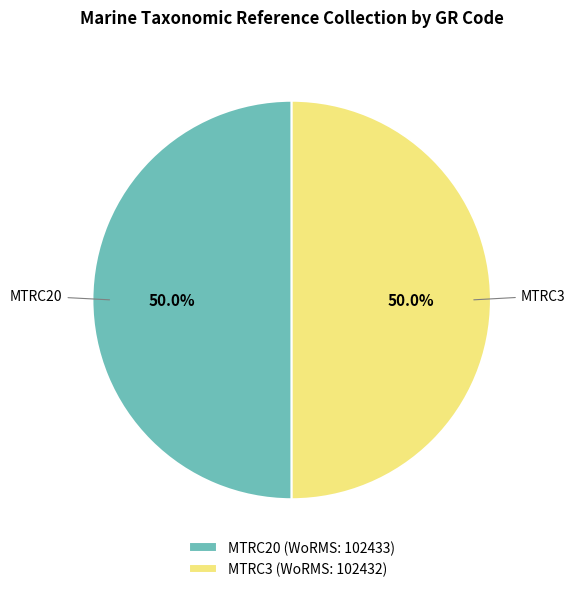

Count the number of slices in the pie.

2